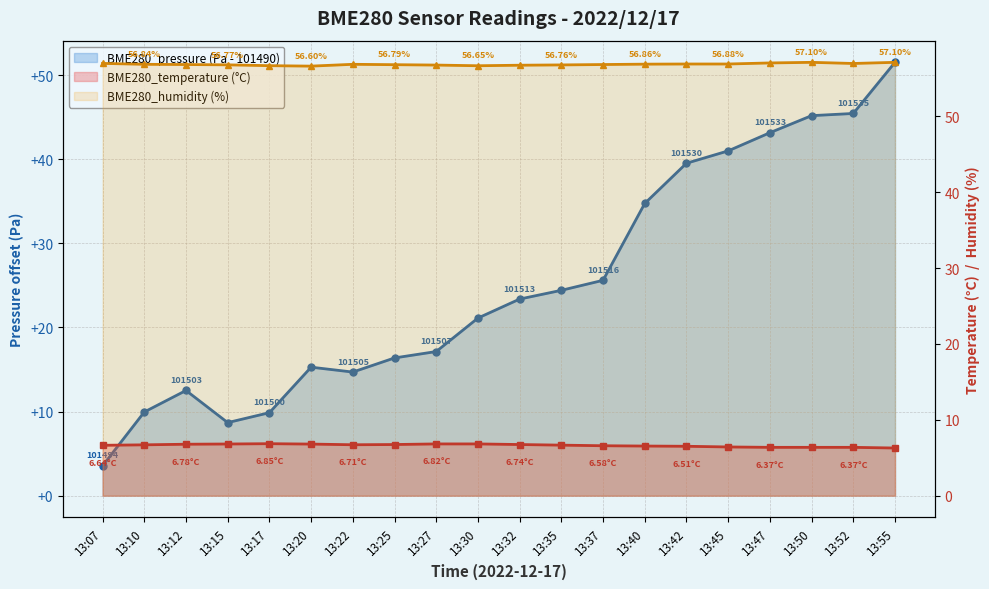

Rank the categories by BME280_pressure value from highest to lowest.

13:55, 13:52, 13:50, 13:47, 13:45, 13:42, 13:40, 13:37, 13:35, 13:32, 13:30, 13:27, 13:25, 13:20, 13:22, 13:12, 13:10, 13:17, 13:15, 13:07